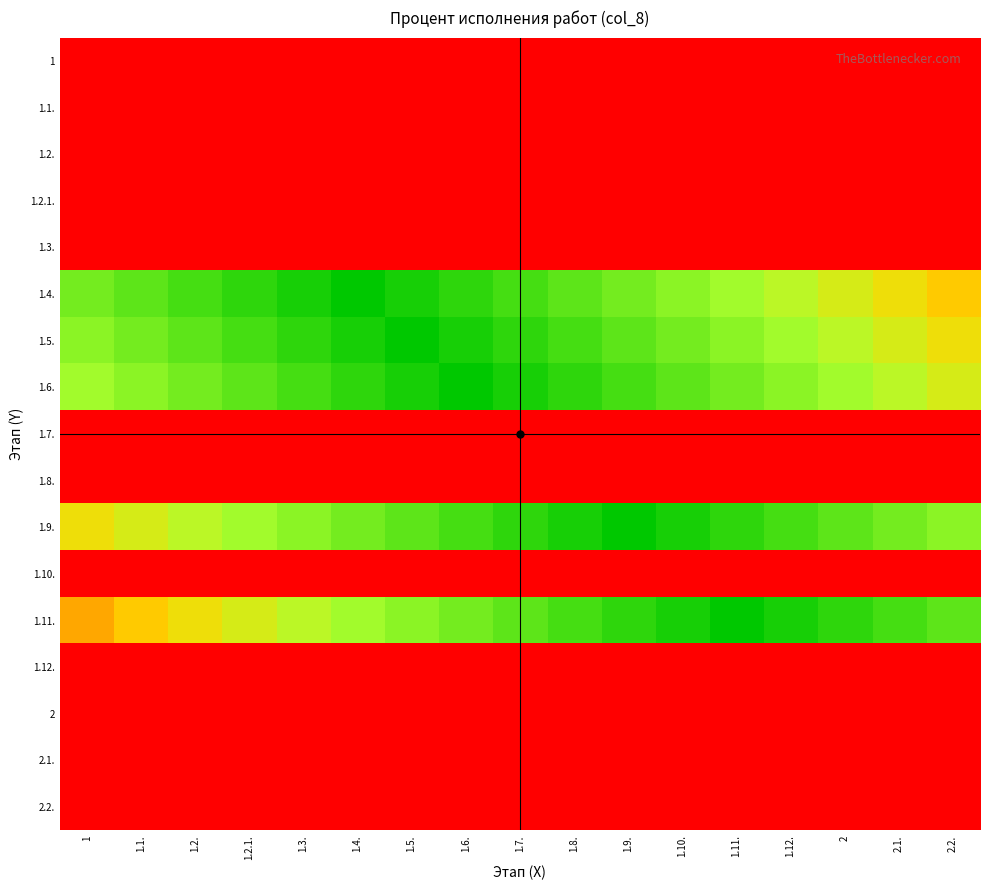

At how many categories does at least one series exceed 72?

17